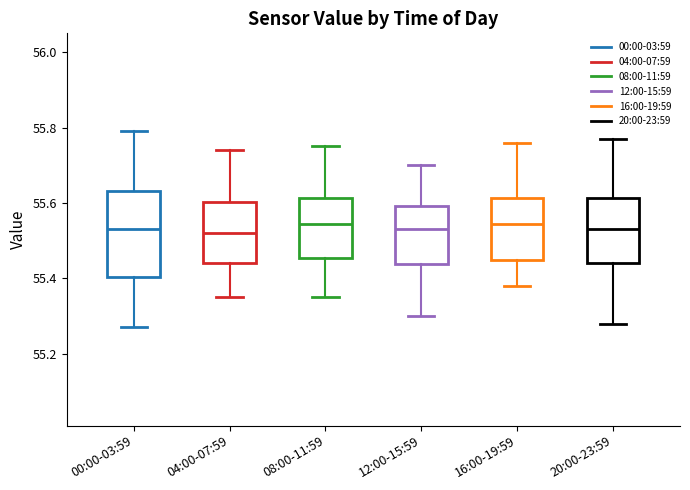

Where is the lower edge of the box for 16:00-19:59 on the y-axis? The values are not printed on the chart, so give them approximately, as read against the axis.

55.46